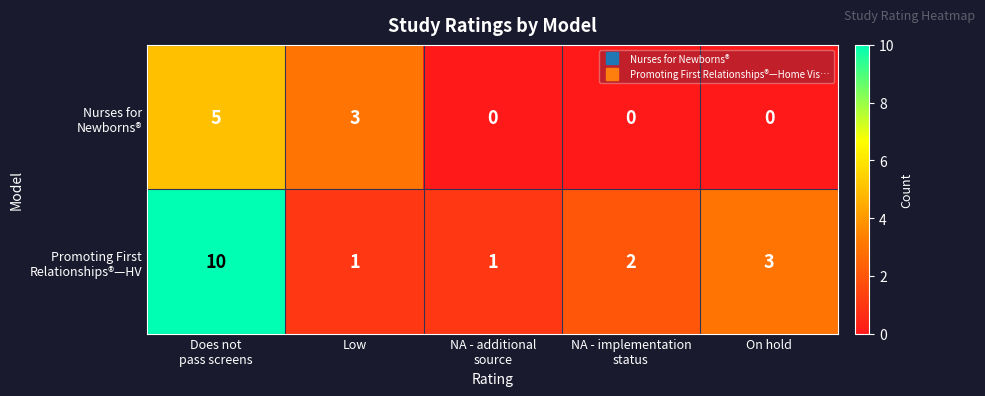

What is the total value across all series at Low?

4